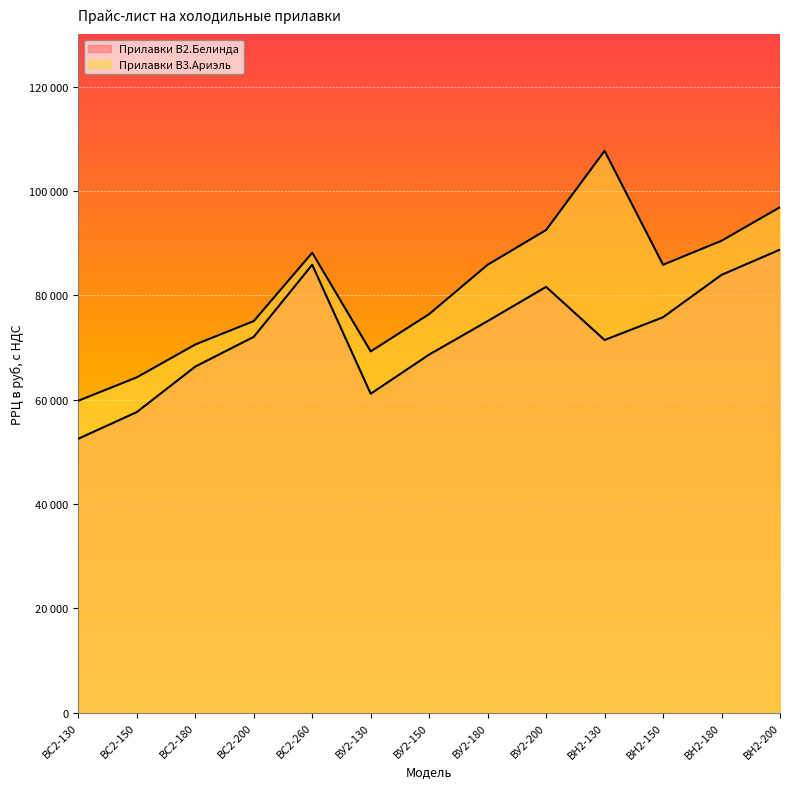

What is the smallest value displayed?

52490